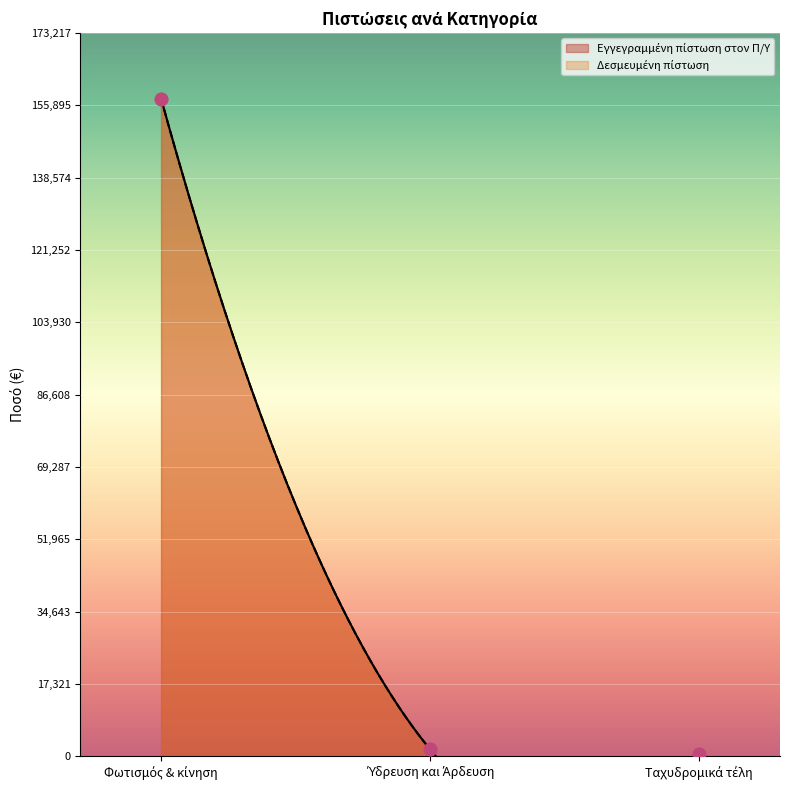

What are all the series names shown in the legend?

Εγγεγραμμένη πίστωση στον Π/Υ, Δεσμευμένη πίστωση